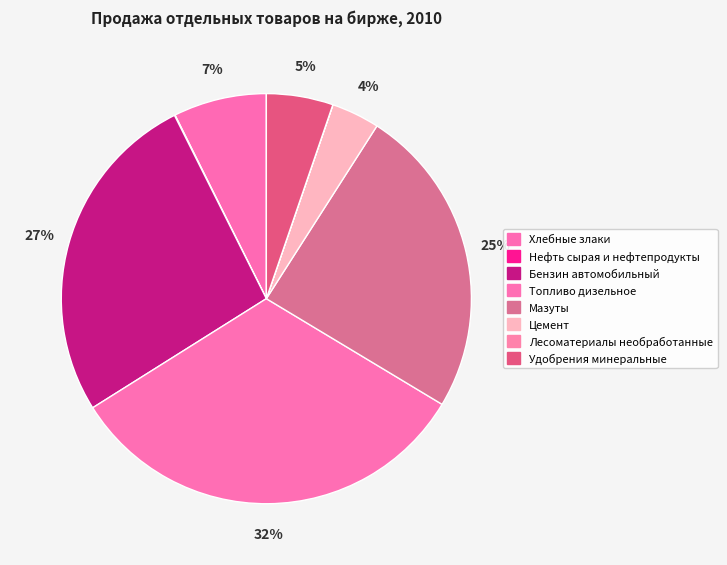

Which has a higher value, Цемент or Нефть сырая и нефтепродукты?

Цемент